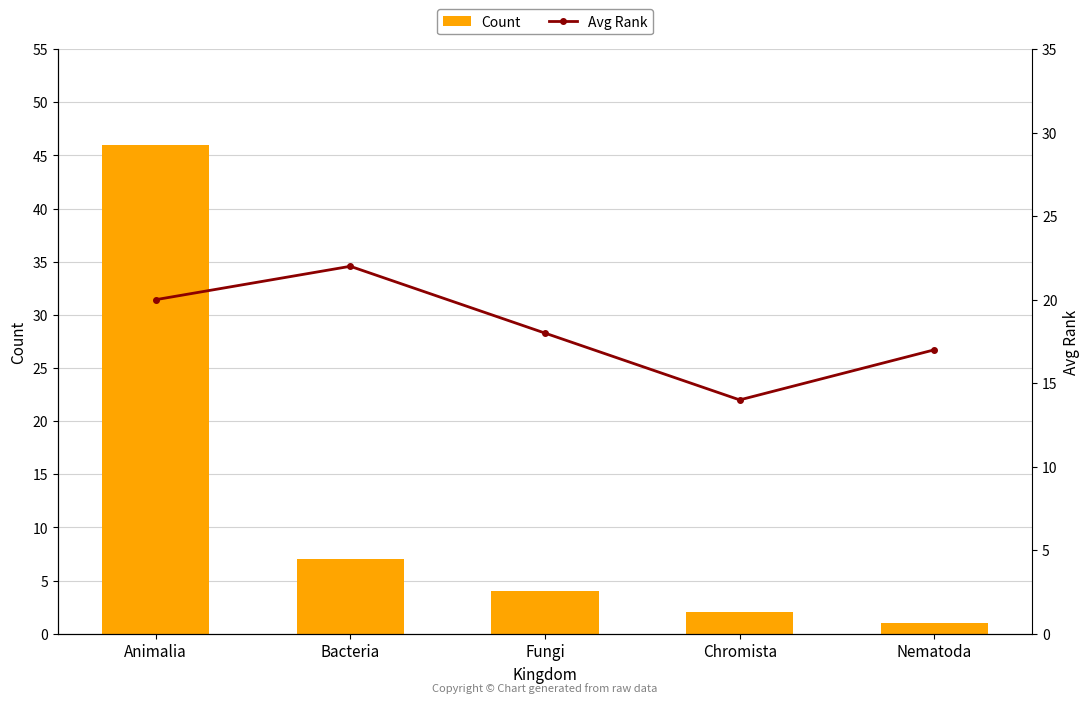

How many groups of bars are there?

5